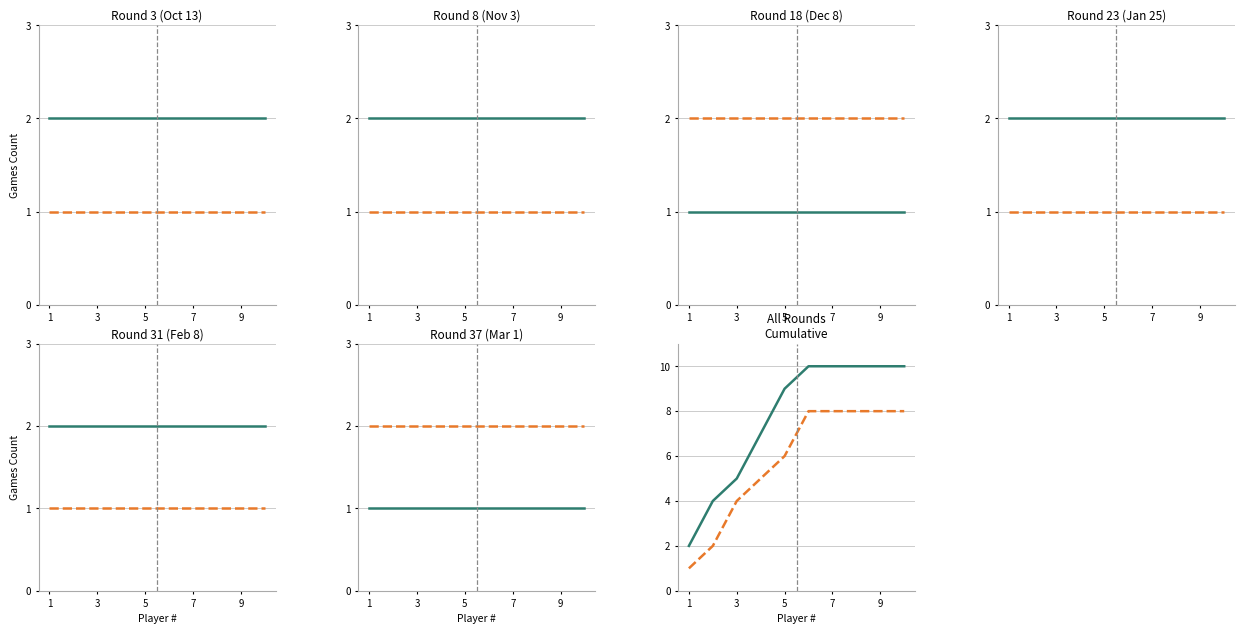

Count the FBC Away Games values in the range 4 to 8.

8